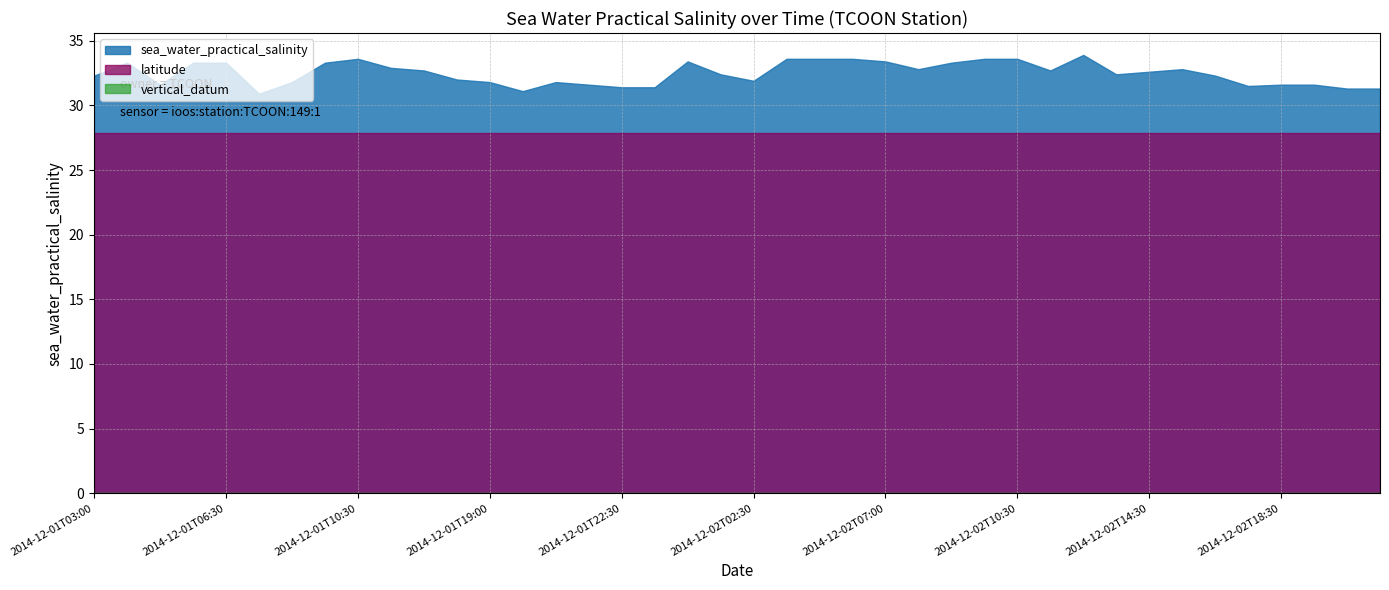

Which series has the widest spread of values?

sea_water_practical_salinity